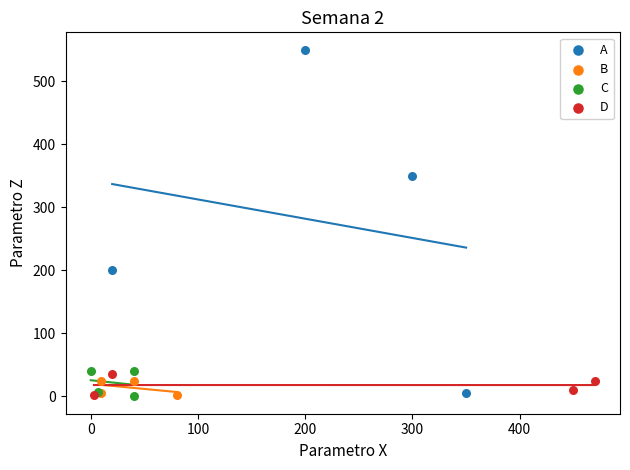

Which series has the widest spread of Y values?

A